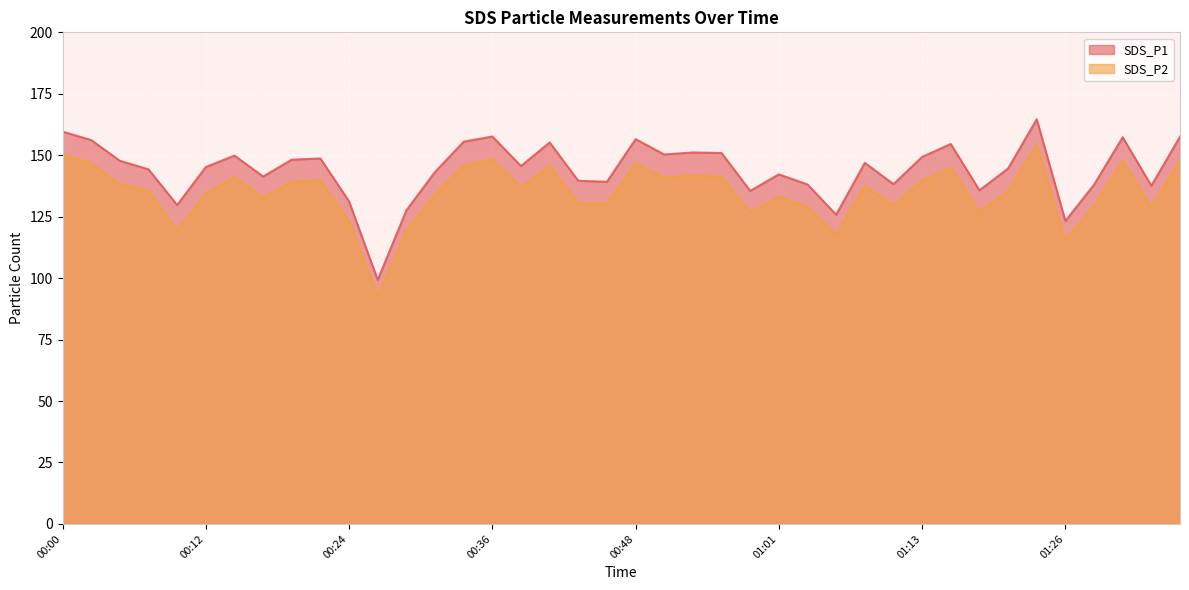

Between 01:08 and 01:31, which series saw the biggest shift?

SDS_P1